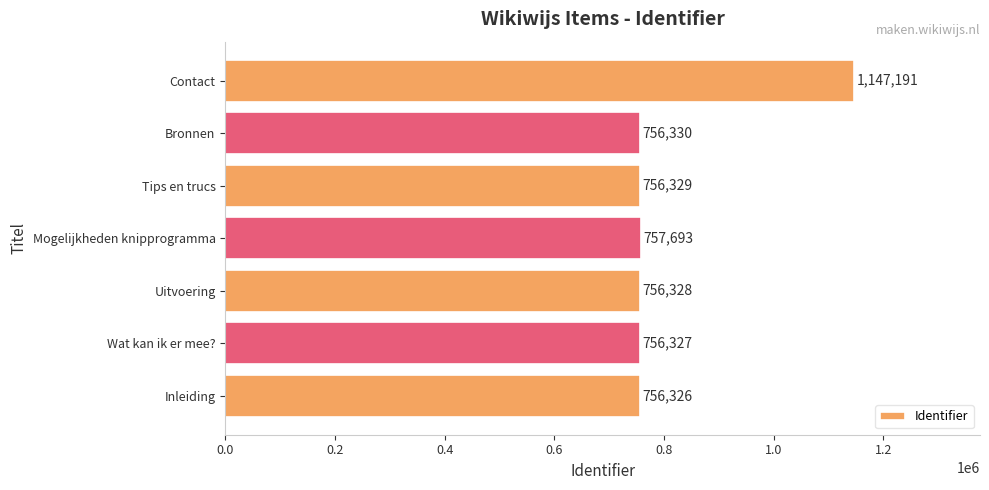

Does the chart contain stacked bars?

No